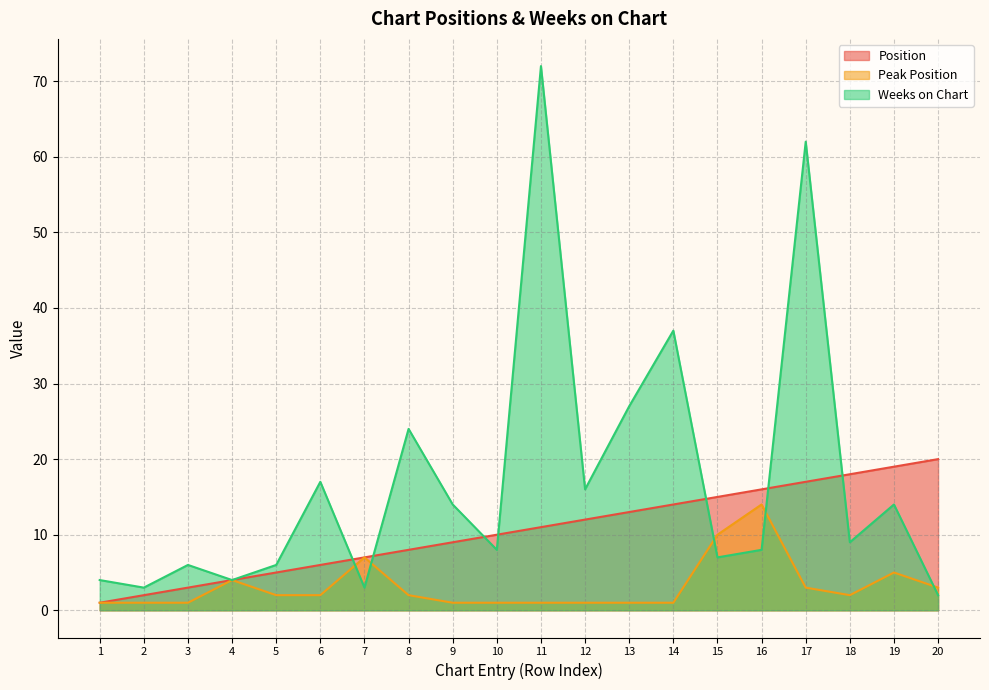

Which label corresponds to the largest value in the chart?

11